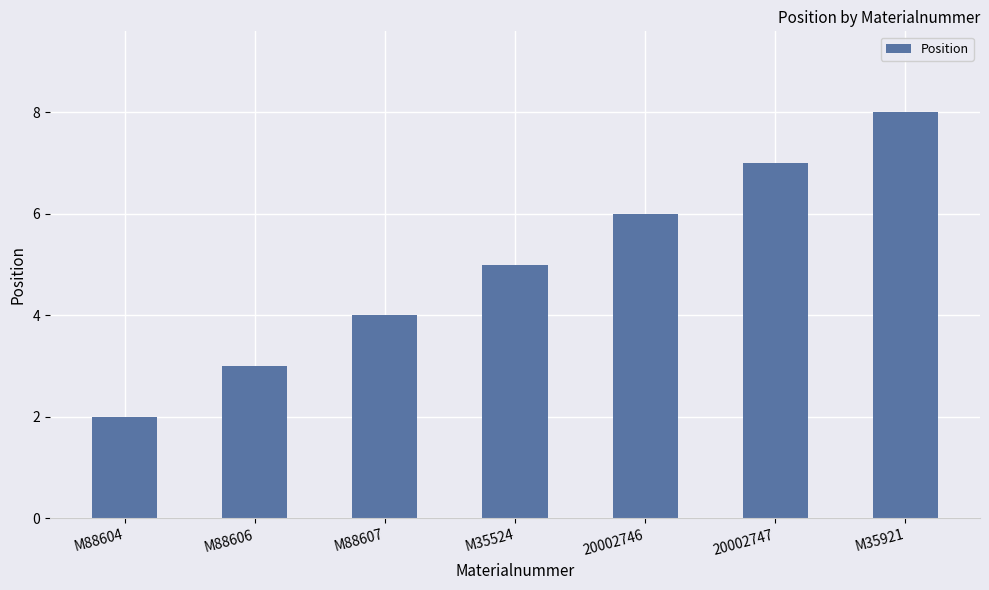

Count the values in the range 3 to 7.

5